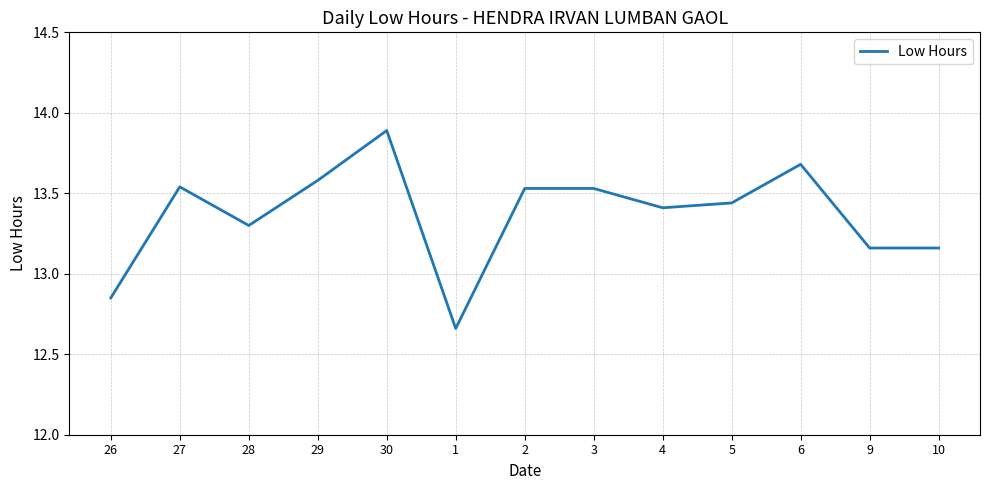

What is the difference between the second highest and minimum values?

1.0